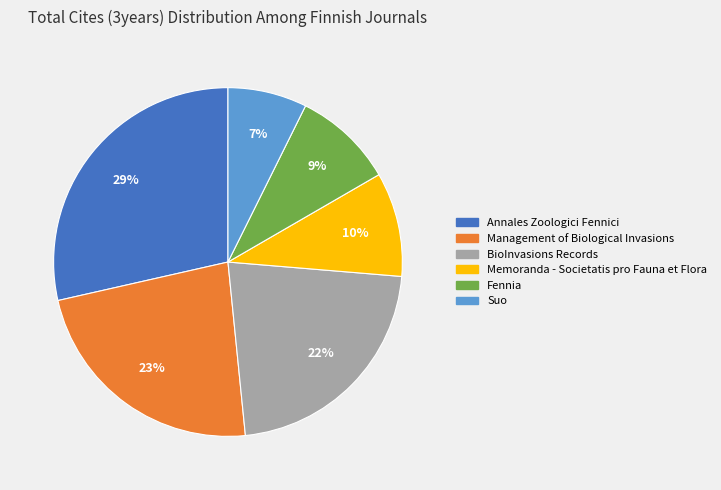

What is the largest slice in the pie chart?

Annales Zoologici Fennici